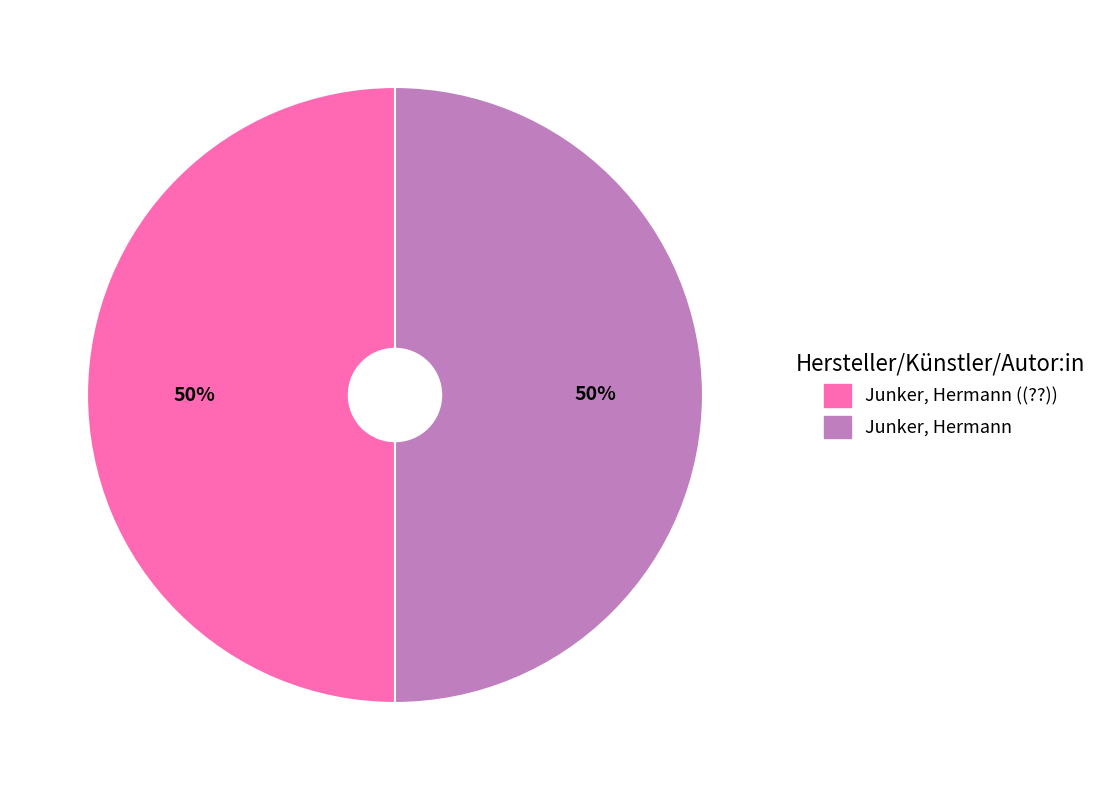

To the nearest percent, what is the average slice percentage?

50%